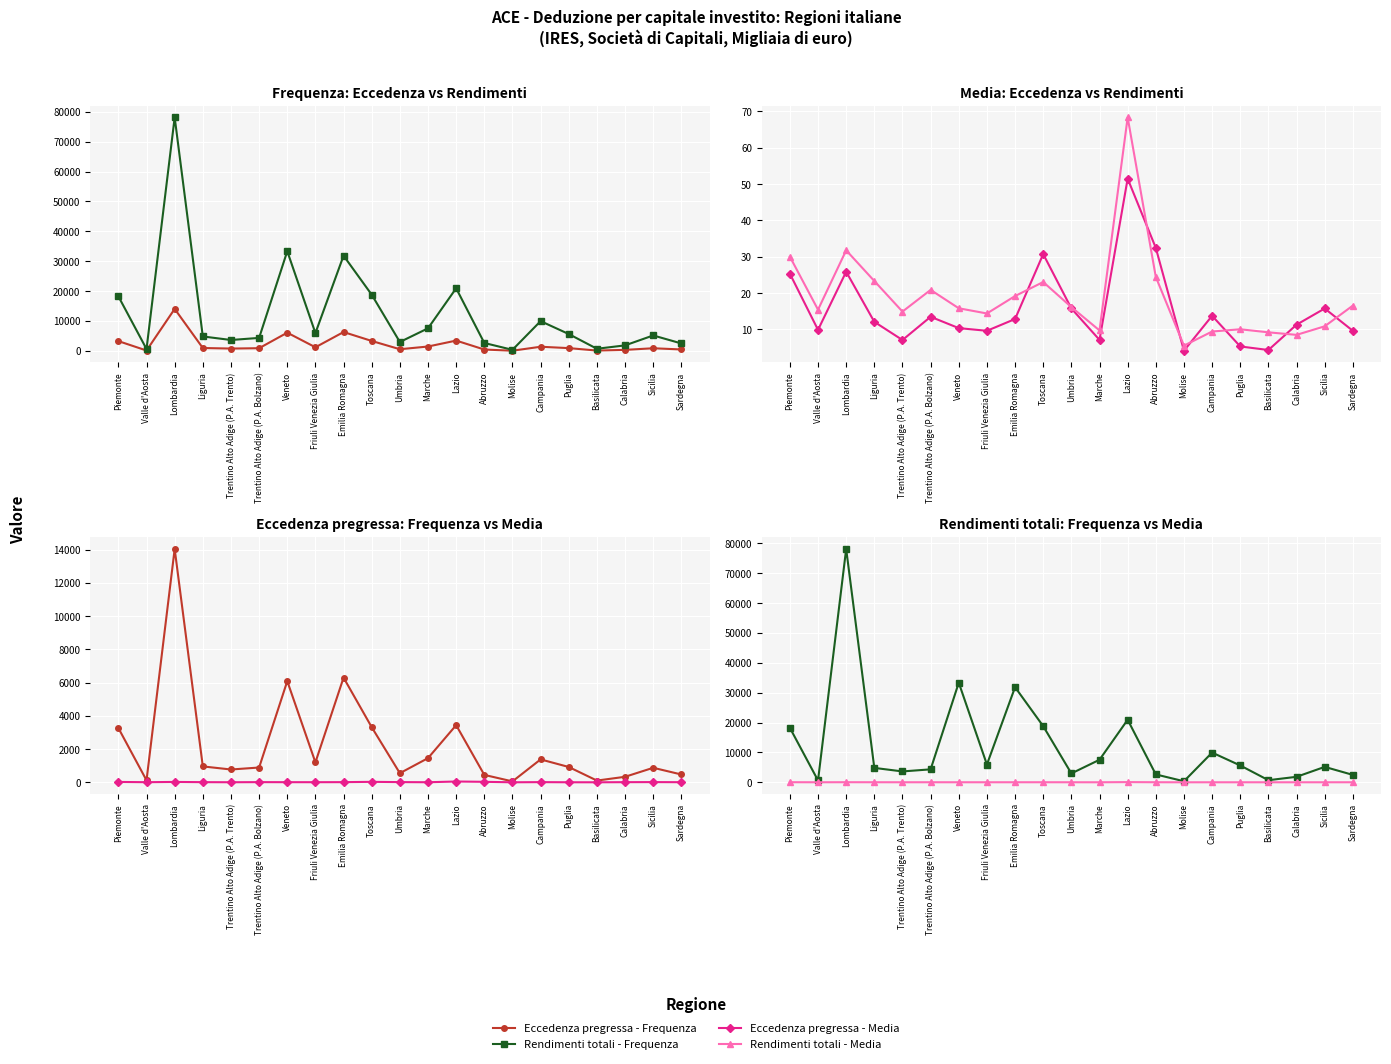

Which category has the lowest value in the Rendimenti totali - Media series?

Molise